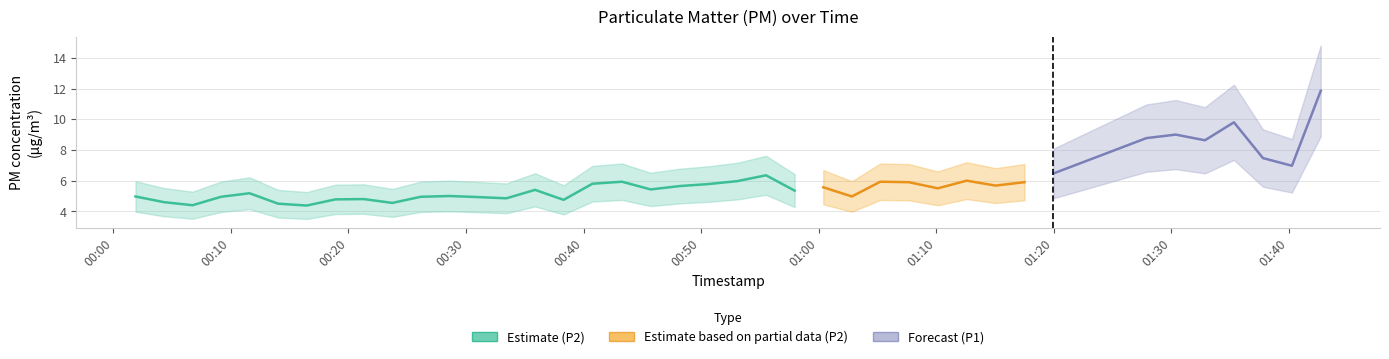

True or false: P2 has a value of 6.0 at 21.

True